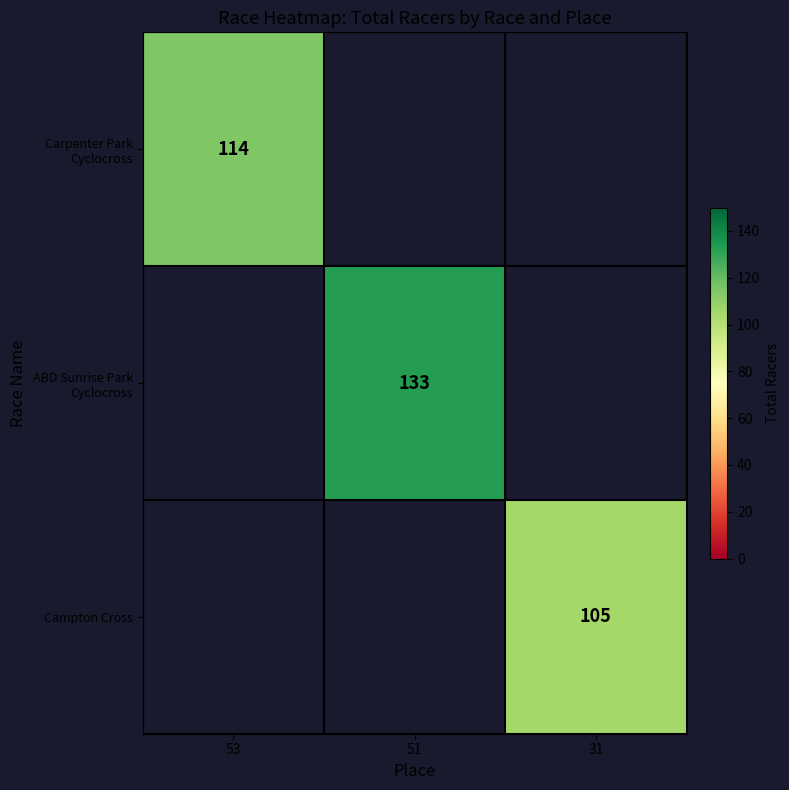

Is it true that Campton Cross equals 56 at 31?

False